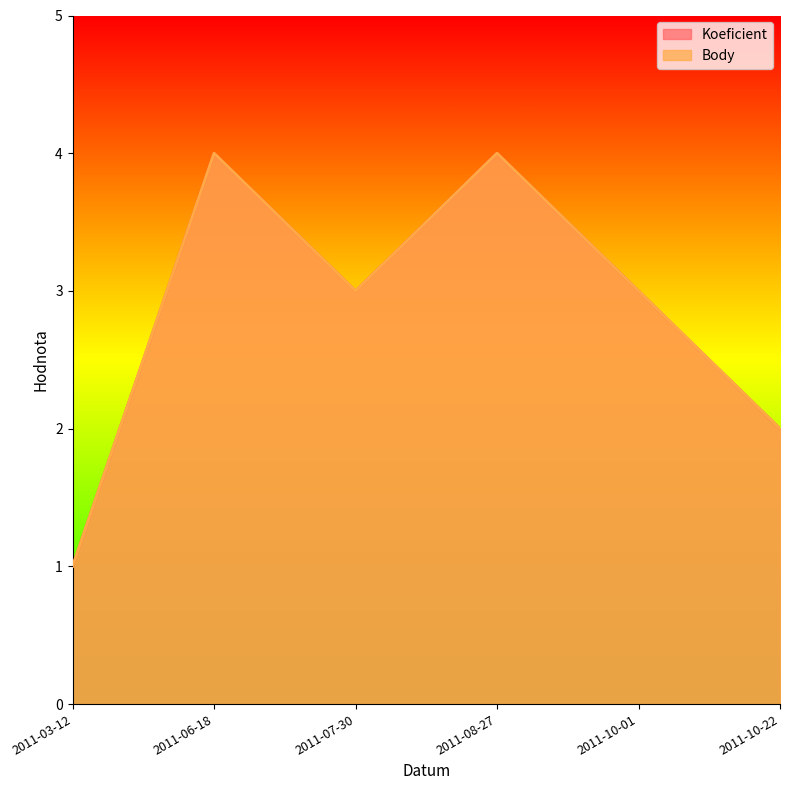

What is the maximum value for Koeficient?

4